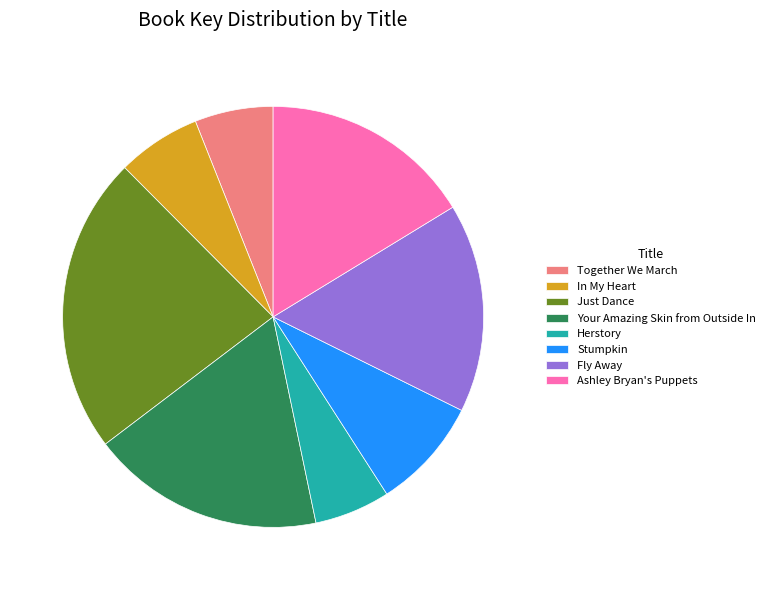

Between Together We March and Just Dance, which is larger?

Just Dance